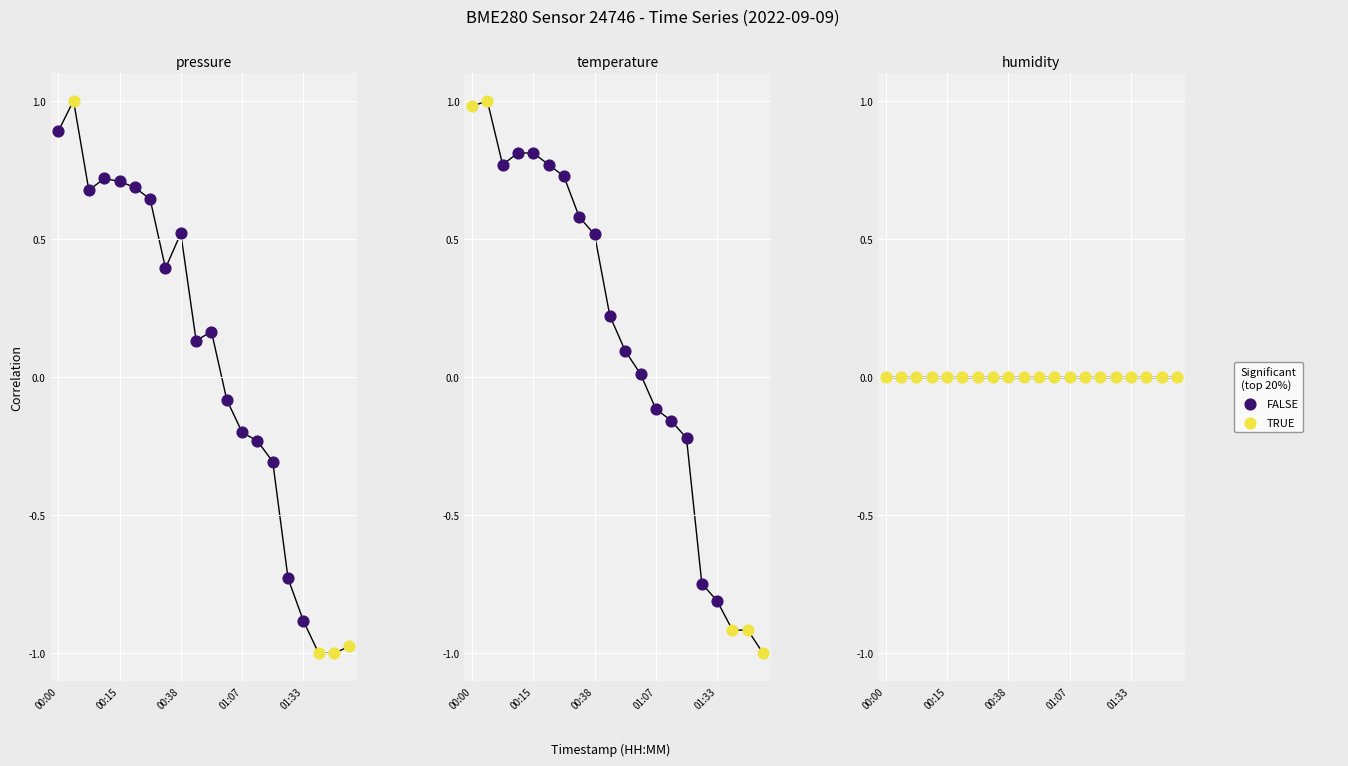

Is the value of temperature at 00:07 greater than the value of pressure at 01:43?

Yes